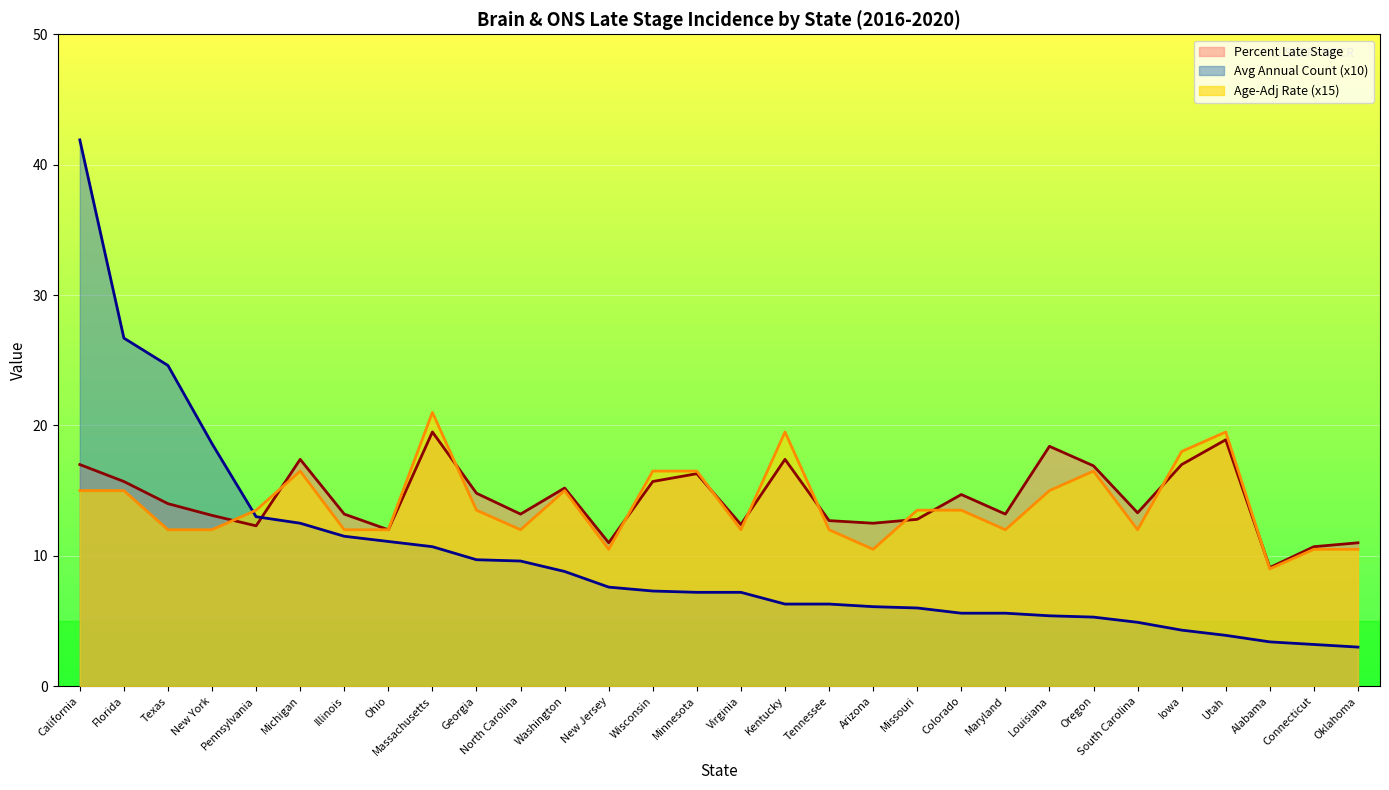

Reading left to right, transcribe all the data shown in this chart.

Age-Adjusted Incidence Rate: 15.0	15.0	12.0	12.0	13.5	16.5	12.0	12.0	21.0	13.5	12.0	15.0	10.5	16.5	16.5	12.0	19.5	12.0	10.5	13.5	13.5	12.0	15.0	16.5	12.0	18.0	19.5	9.0	10.5	10.5
Average Annual Count (hundreds): 41.9	26.7	24.6	18.6	13.0	12.5	11.5	11.1	10.7	9.7	9.6	8.8	7.6	7.3	7.2	7.2	6.3	6.3	6.1	6.0	5.6	5.6	5.4	5.3	4.9	4.3	3.9	3.4	3.2	3.0
Percent Late Stage: 17.0	15.7	14.0	13.1	12.3	17.4	13.2	12.0	19.5	14.8	13.2	15.2	11.0	15.7	16.3	12.4	17.4	12.7	12.5	12.8	14.7	13.2	18.4	16.9	13.3	17.0	18.9	9.1	10.7	11.0